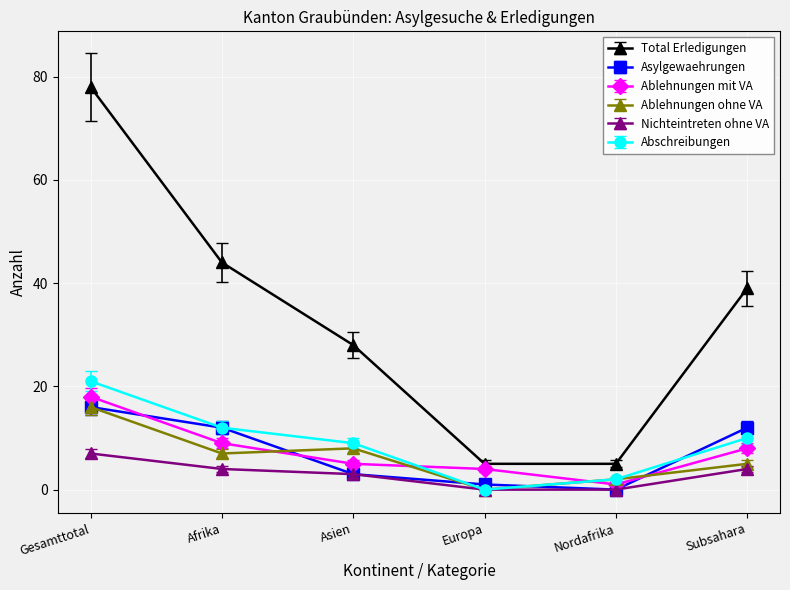

What is the label of the 6th point from the left?

Subsahara